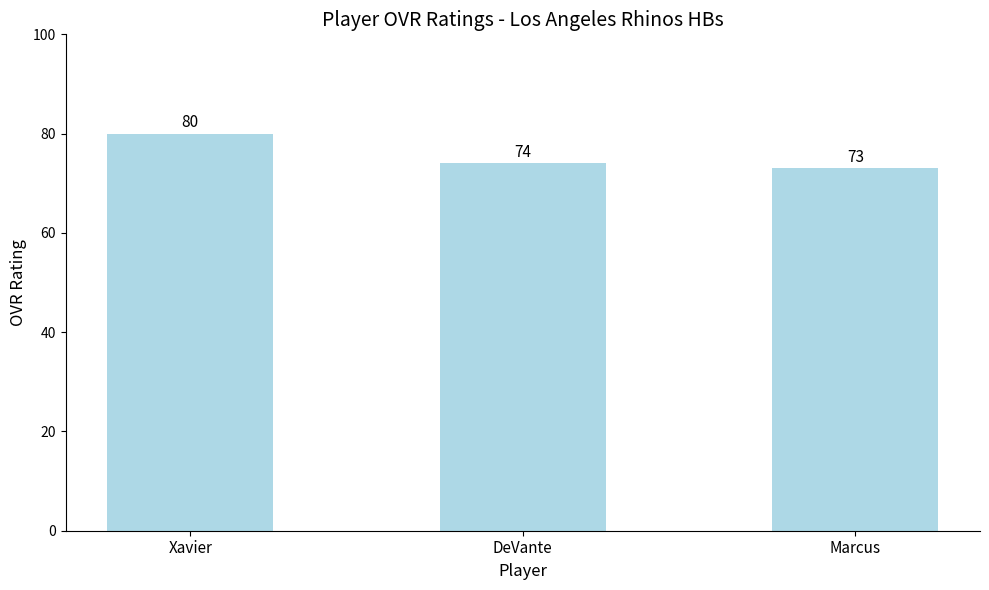

Which category has the highest value across all series?

Xavier